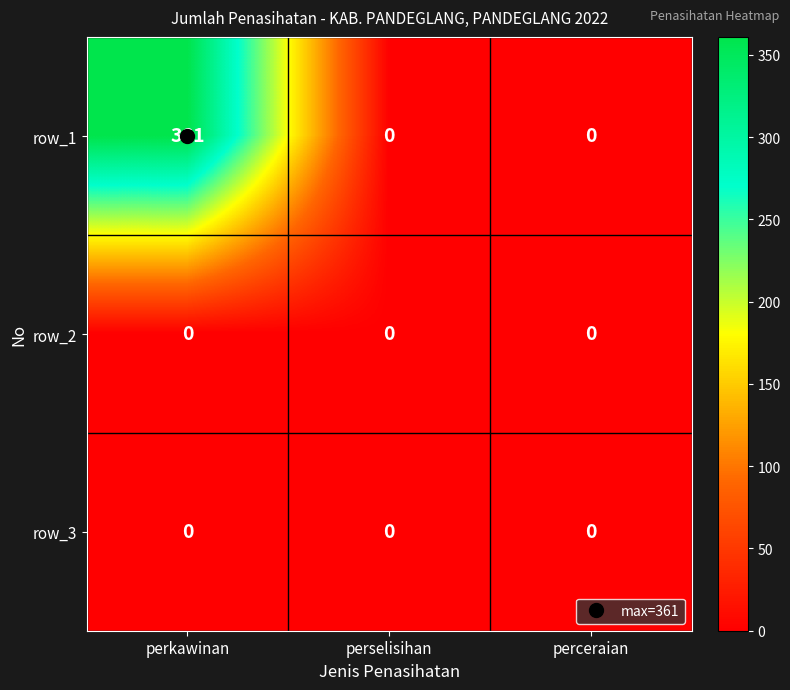

At how many categories does at least one series exceed 9?

1